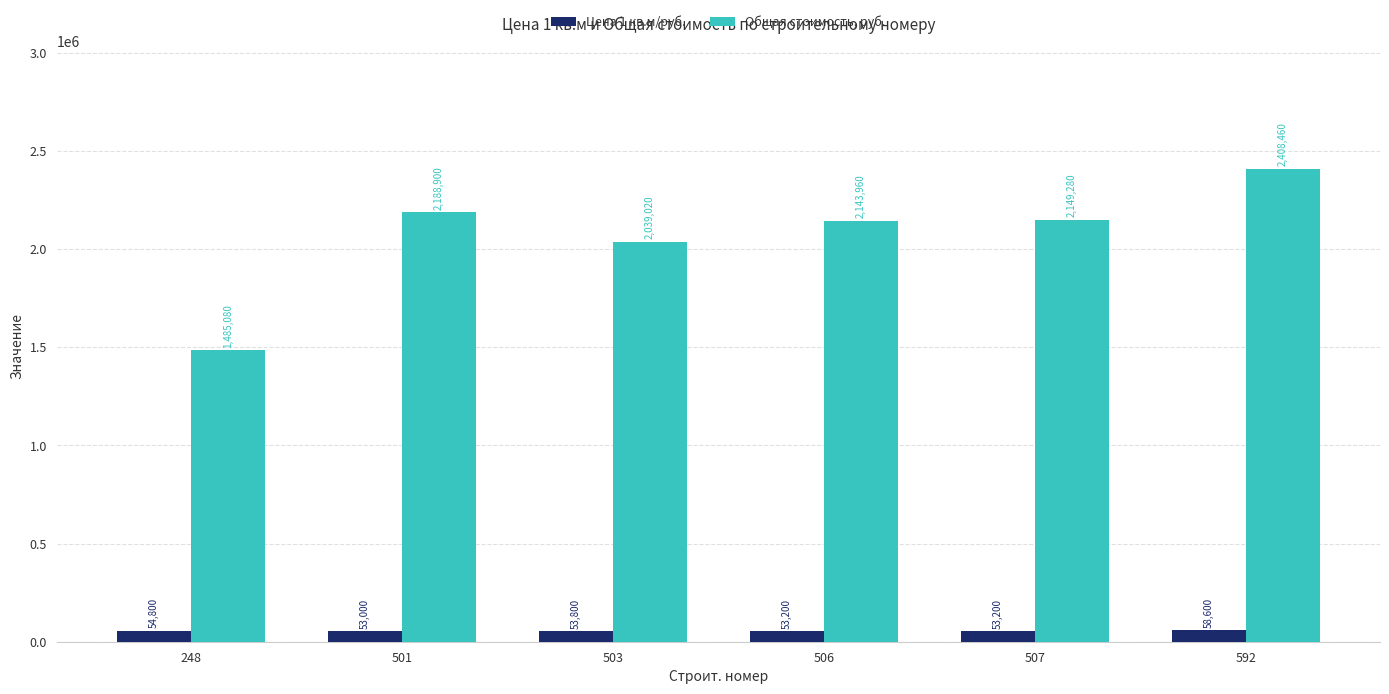

What is the value of the Общая стоимость, руб. bar at the 4th from the left?

2143960